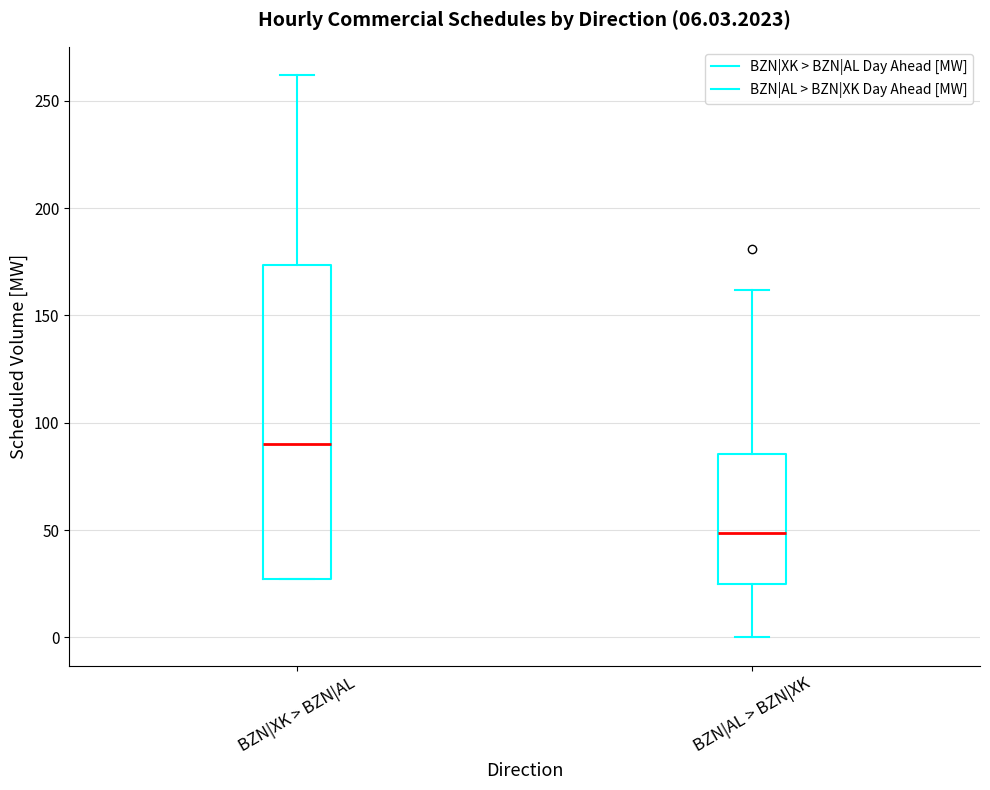

Which box has the highest median line?

BZN|XK > BZN|AL